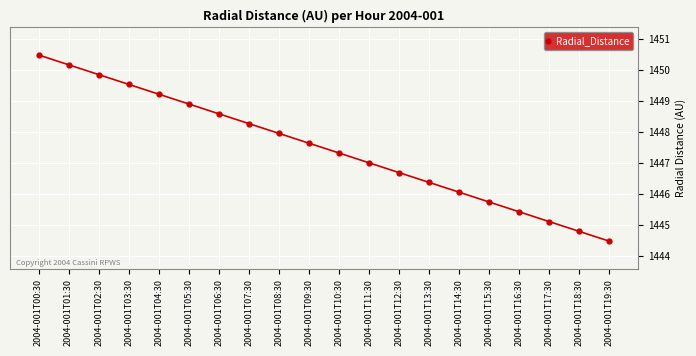

How many series are shown in this chart?

1